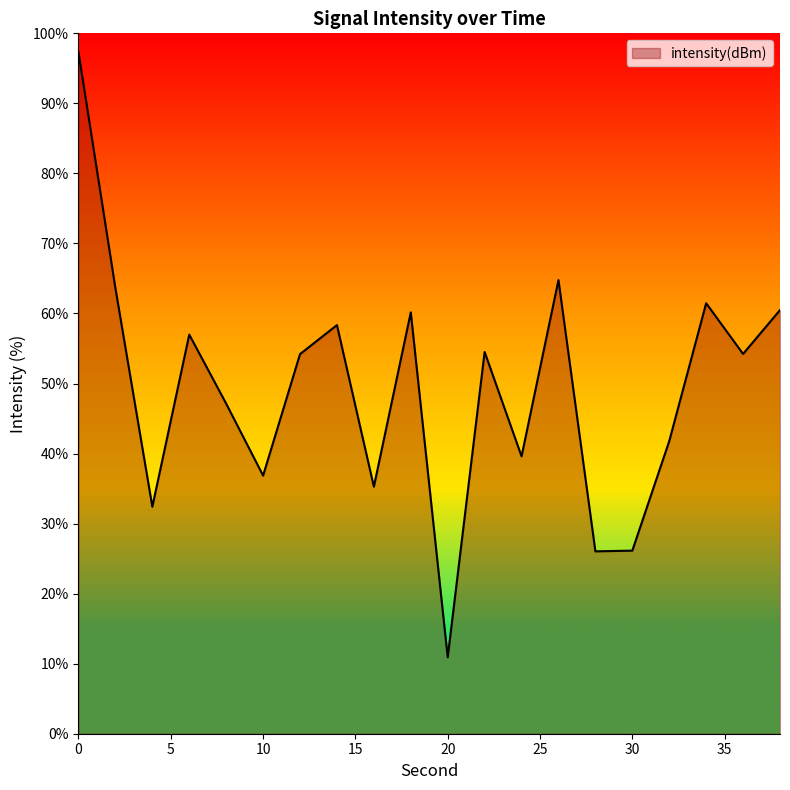

What is the greatest value displayed?

97.3